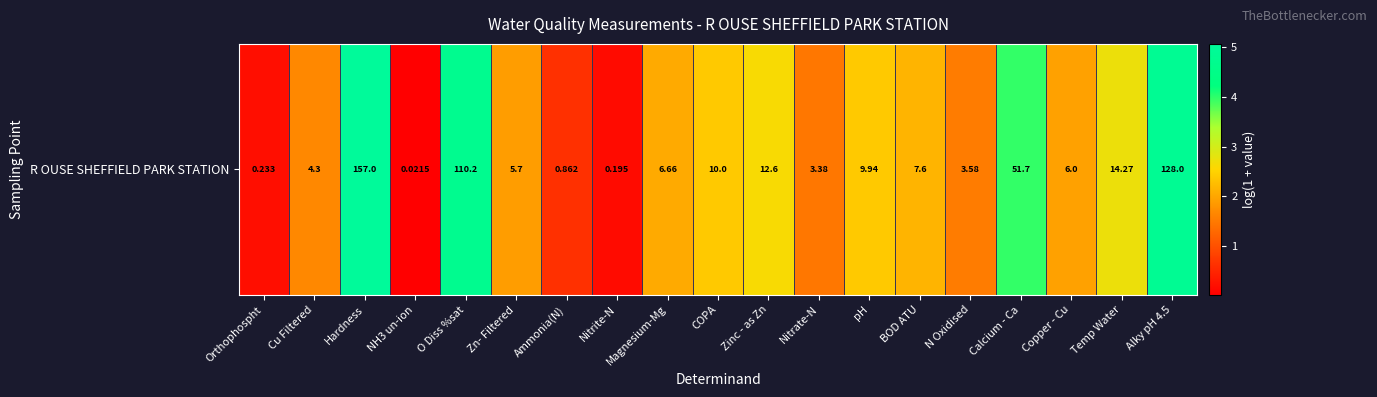

Rank the categories by value from highest to lowest.

Hardness, Alky pH 4.5, O Diss %sat, Calcium - Ca, Temp Water, Zinc - as Zn, COPA, pH, BOD ATU, Magnesium-Mg, Copper - Cu, Zn- Filtered, Cu Filtered, N Oxidised, Nitrate-N, Ammonia(N), Orthophospht, Nitrite-N, NH3 un-ion